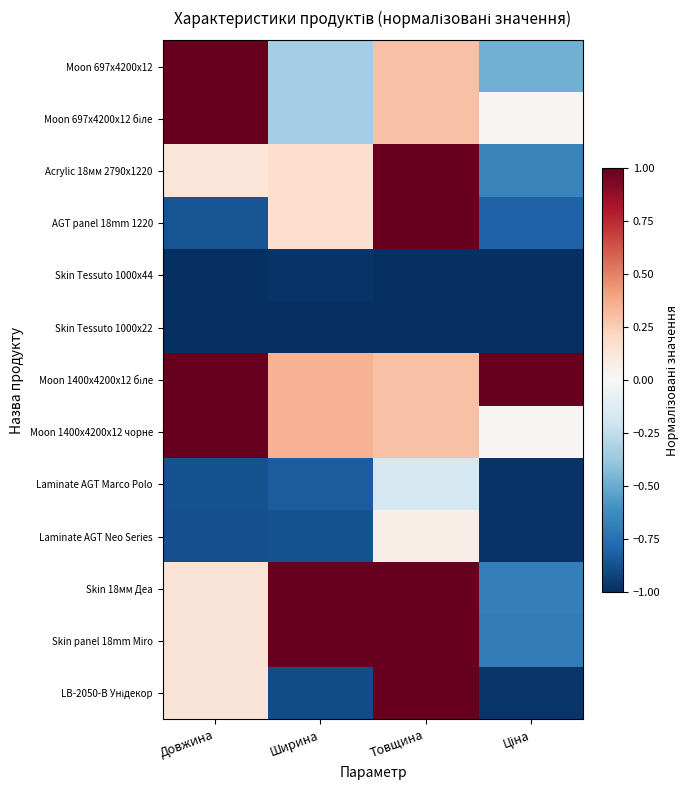

At Ширина, list the series in order from smallest to largest.

Skin Tessuto 1000x22, Skin Tessuto 1000x44, LB-2050-В Унідекор, Laminate AGT Neo Series, Laminate AGT Marco Polo, Moon 697x4200x12, Moon 697x4200x12 біле, Acrylic 18мм 2790x1220, AGT panel 18mm 1220, Moon 1400x4200x12 біле, Moon 1400x4200x12 чорне, Skin 18мм Деа, Skin panel 18mm Miro